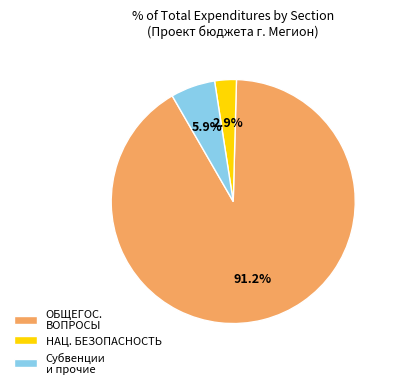

Rank the categories by value from highest to lowest.

ОБЩЕГОС. ВОПРОСЫ, Субвенции и прочие, НАЦ. БЕЗОПАСНОСТЬ